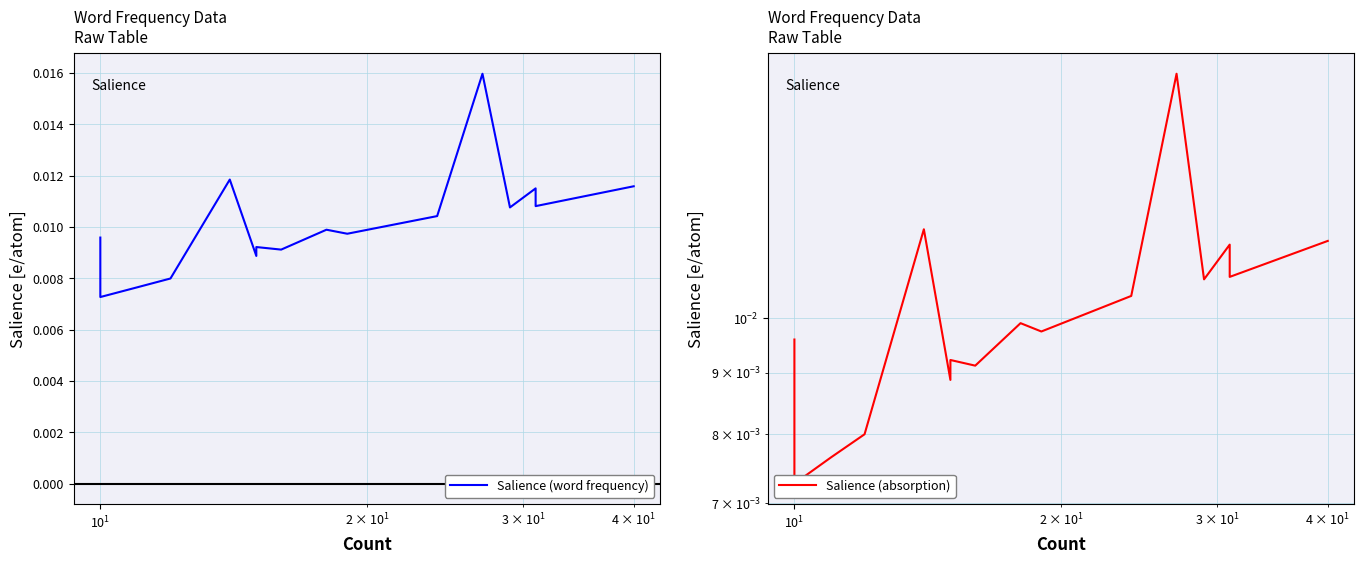

True or false: Salience (absorption) and Salience (word frequency) cross at least once.

False